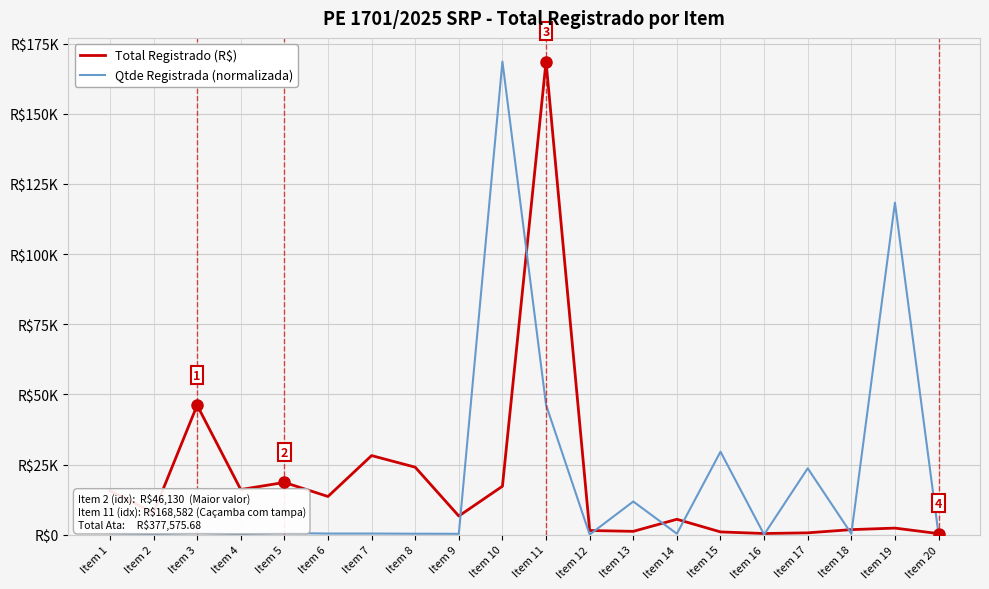

Where does the Total Registrado (R$) series first go above 7784?

Item 1